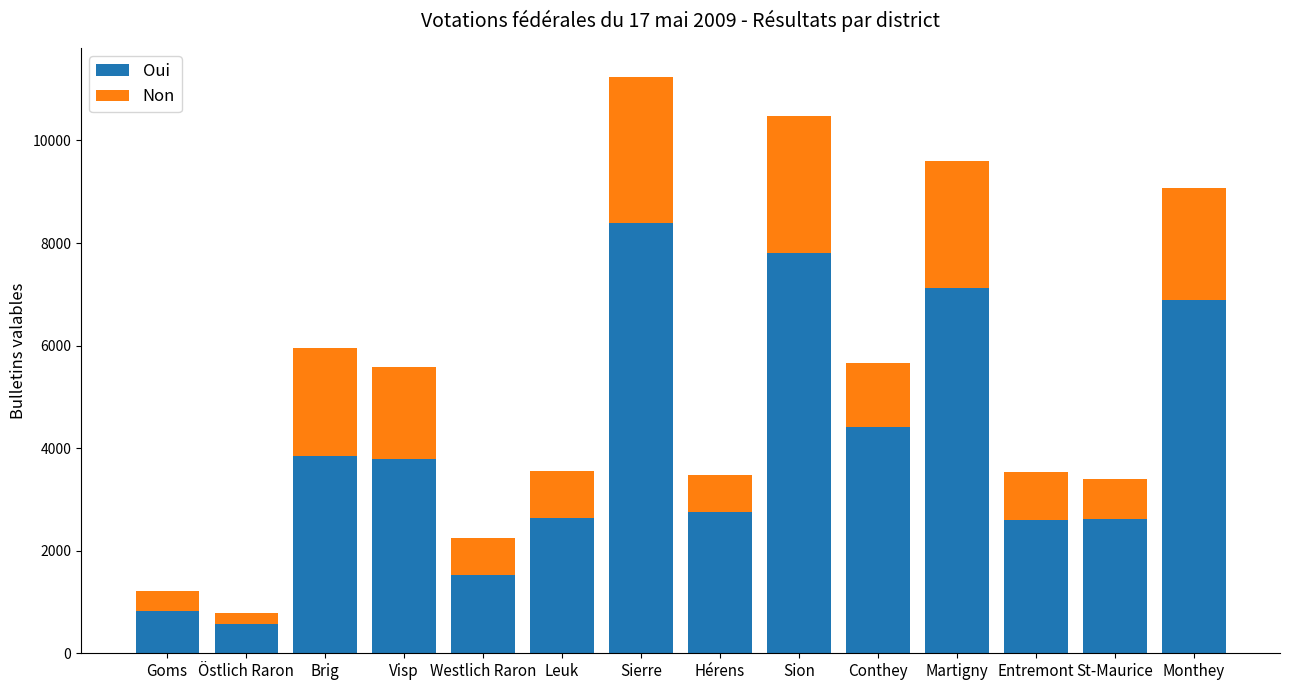

What is the approximate value of Oui at Sierre?

8384